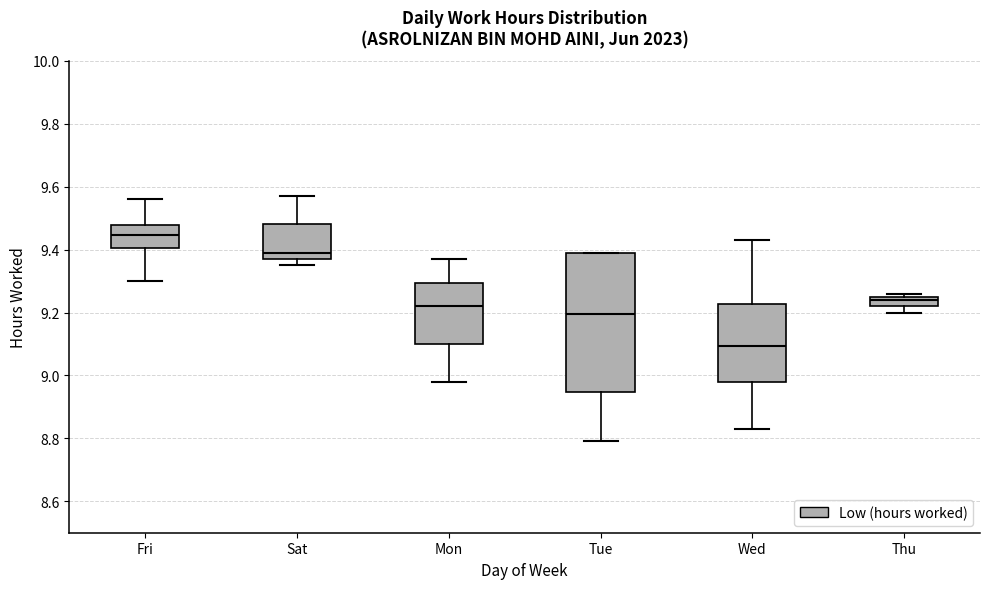

Reading left to right, read every box against the y-axis: the position of its median line, the range the box covers, and the ends of its whiskers. The values are not printed on the chart, so give them approximately, as read against the axis.

Fri: median 9.44, box 9.40 to 9.48, whiskers 9.30 to 9.56
Sat: median 9.40, box 9.38 to 9.48, whiskers 9.36 to 9.58
Mon: median 9.22, box 9.10 to 9.30, whiskers 8.98 to 9.38
Tue: median 9.20, box 8.94 to 9.40, whiskers 8.80 to 9.40
Wed: median 9.10, box 8.98 to 9.22, whiskers 8.84 to 9.44
Thu: median 9.24, box 9.22 to 9.26, whiskers 9.20 to 9.26 (just above the box's upper edge)